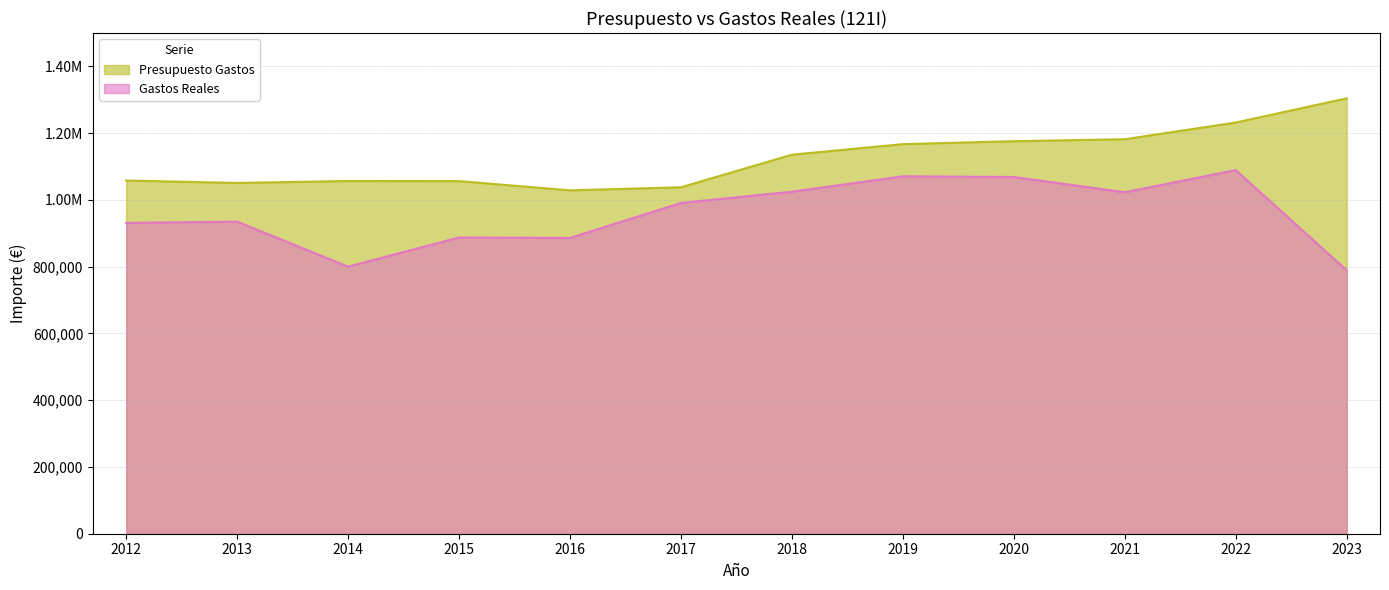

What is the maximum value for Gastos Reales?

1089157.8